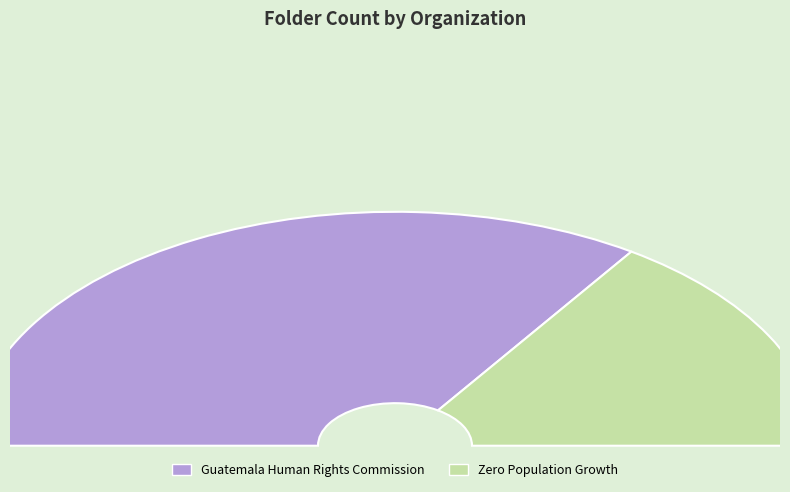

Combined, do Zero Population Growth and Guatemala Human Rights Commission account for over 50%?

Yes